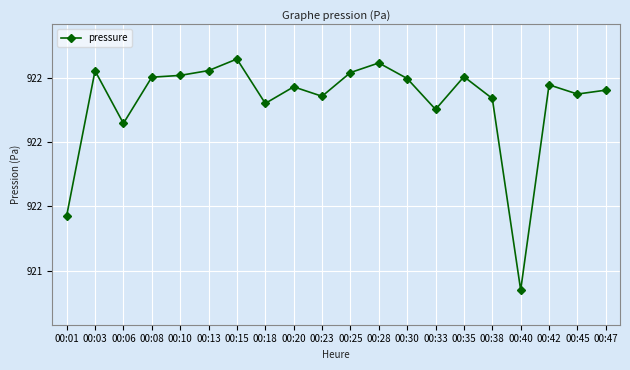

How many lines are shown in the chart?

1